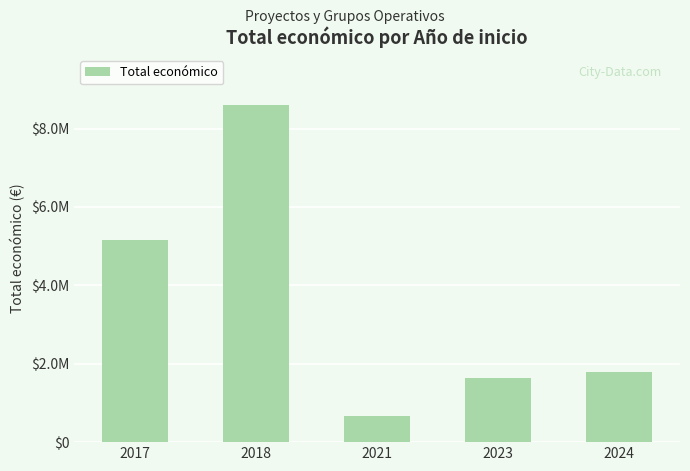

Rank the categories by value from lowest to highest.

2021, 2023, 2024, 2017, 2018